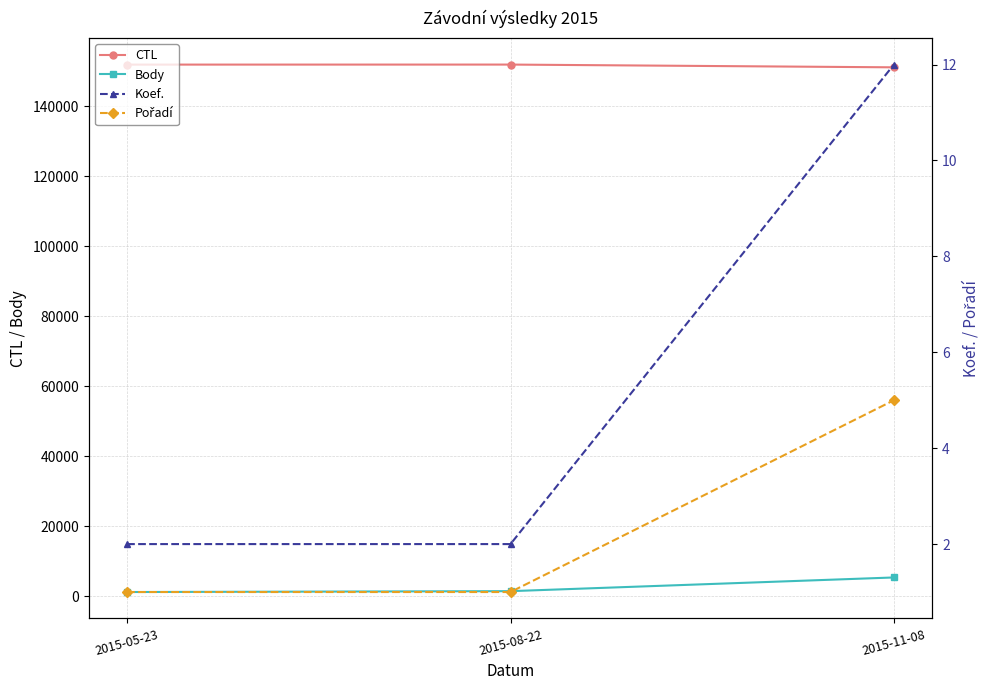

Is it true that Koef. equals 21 at 2015-11-08?

False